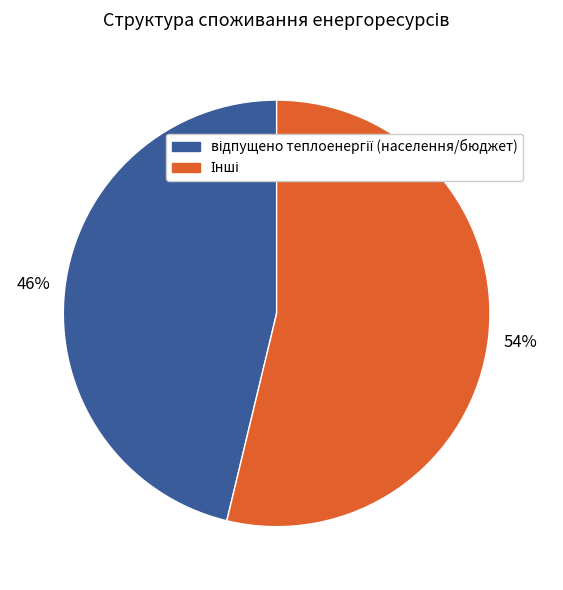

Does any single category account for the majority?

Yes